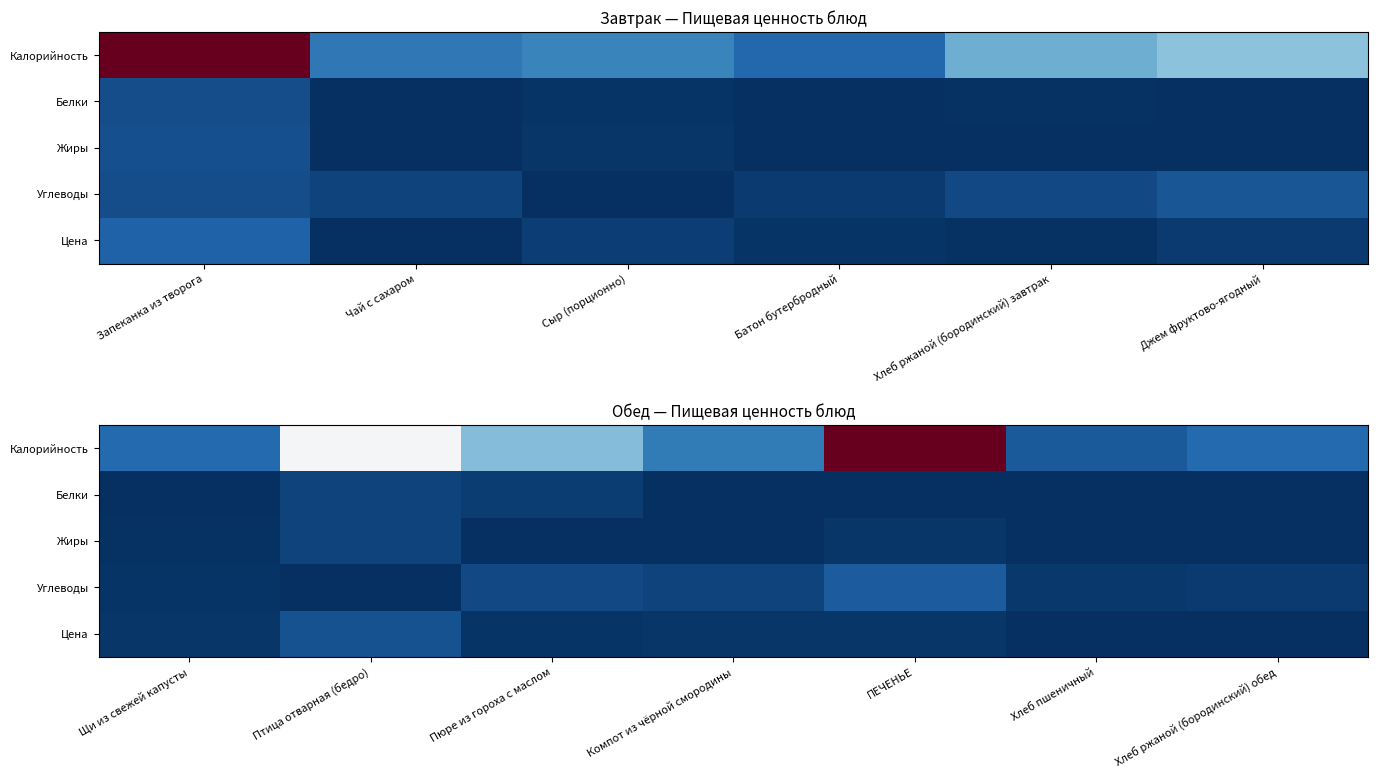

Which series has the widest spread of values?

Калорийность